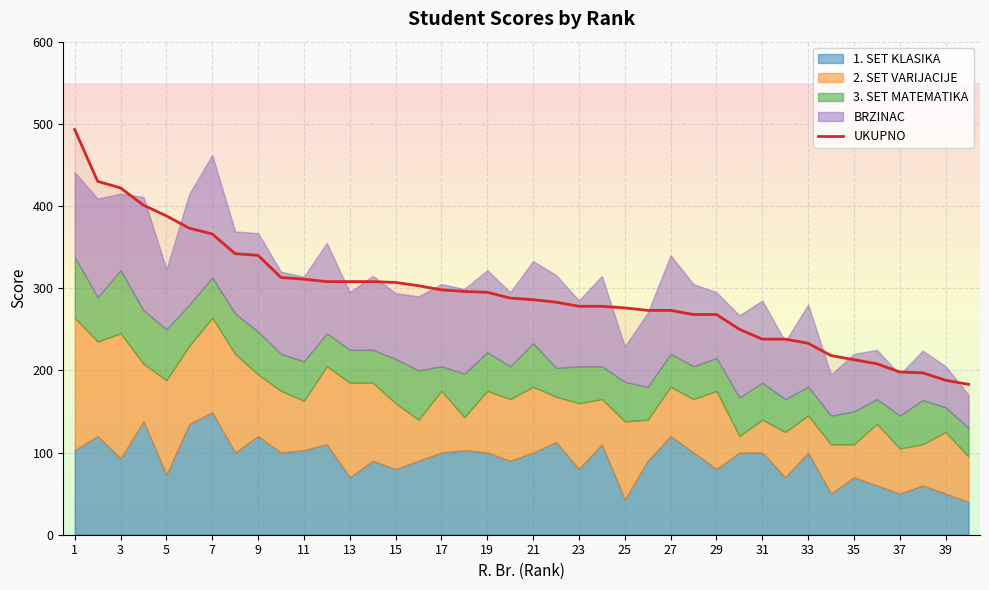

What is the value of the 18th point from the left?

296